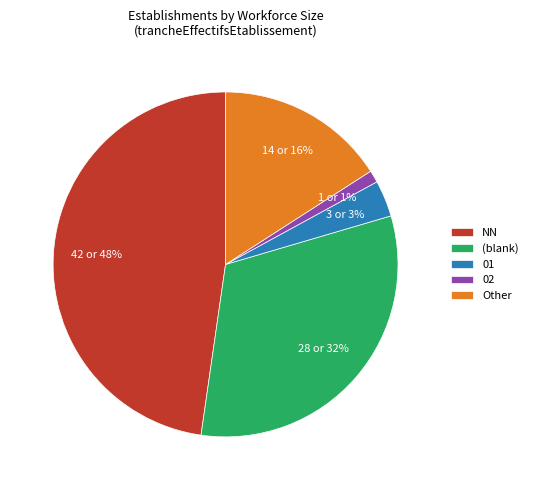

The 01 slice represents 3% of the pie. True or false?

True